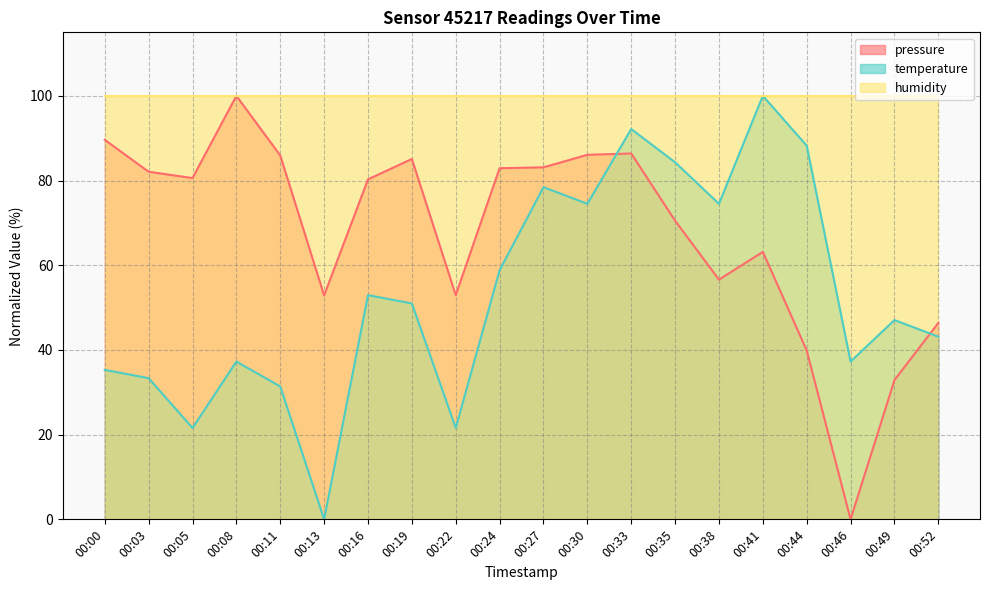

How many interior local valleys does the pressure series have?

5